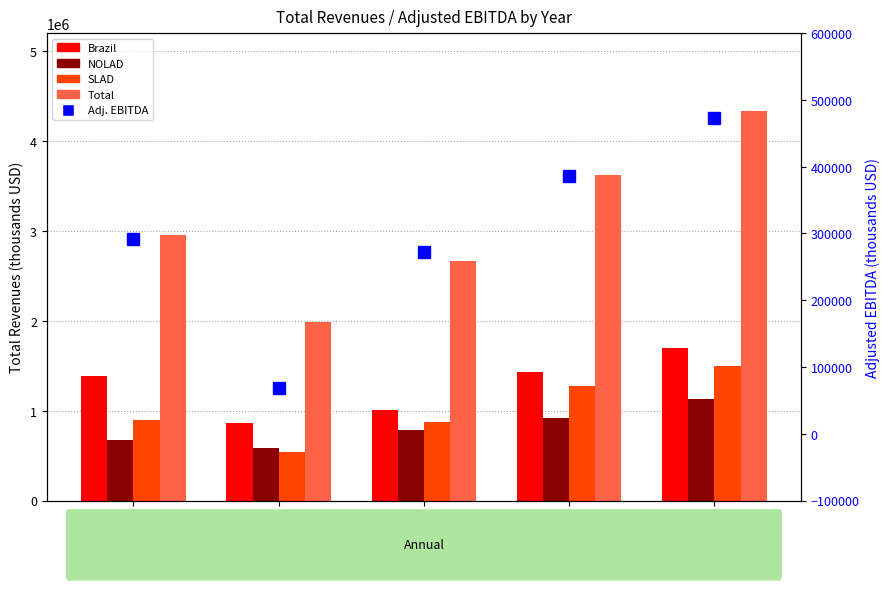

What is the minimum value for NOLAD?

584646